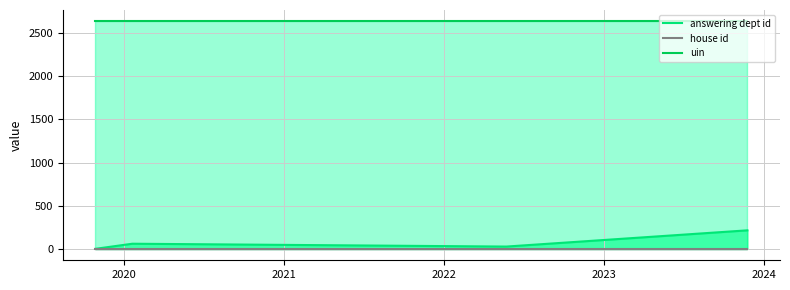

Which series has the largest total across all categories?

uin